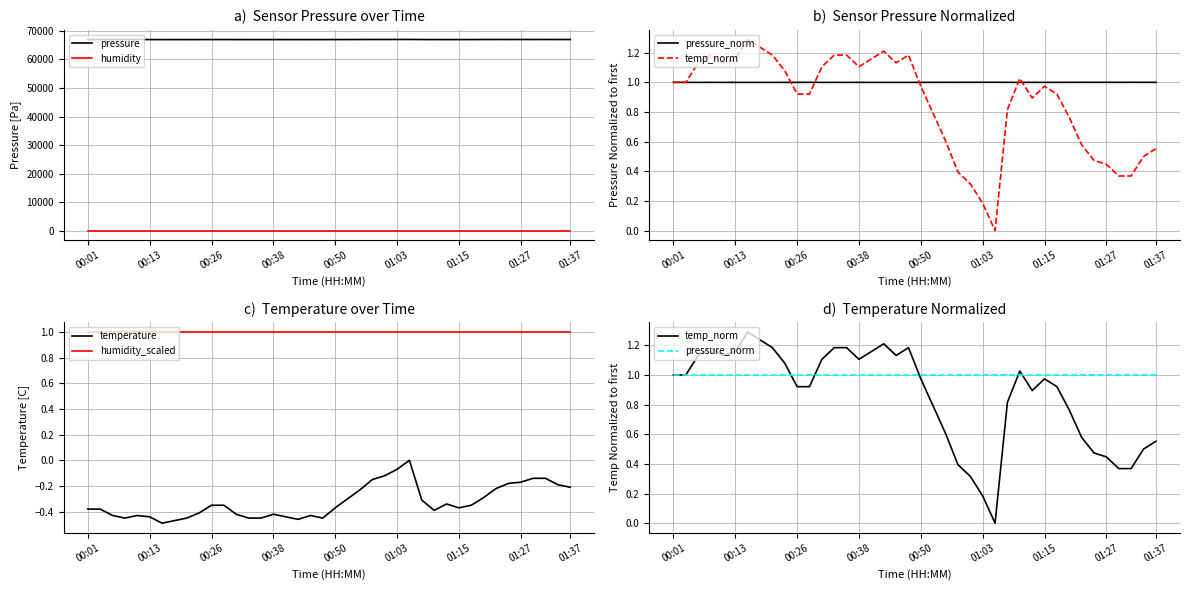

True or false: humidity and temp_norm intersect in this chart.

False